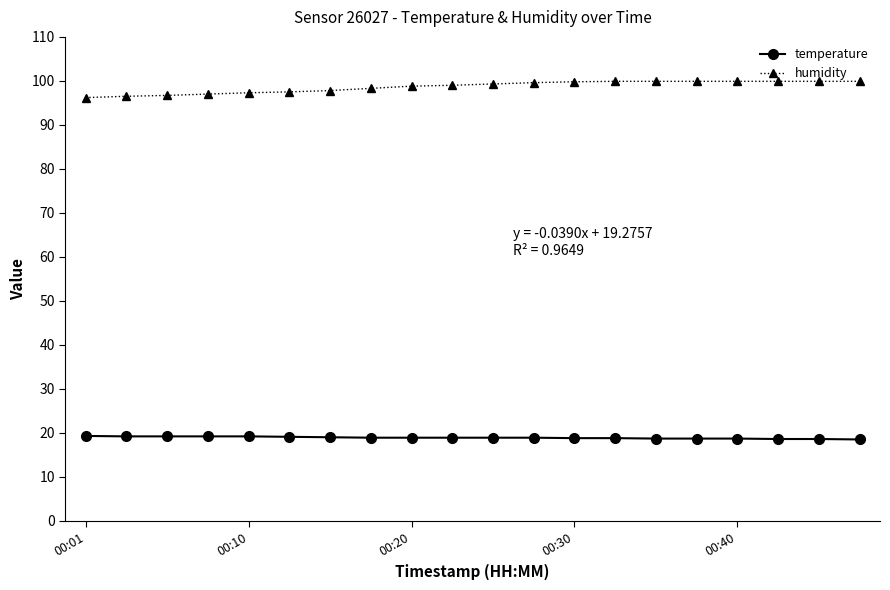

What is the value of the humidity point at the 19th from the left?

99.9